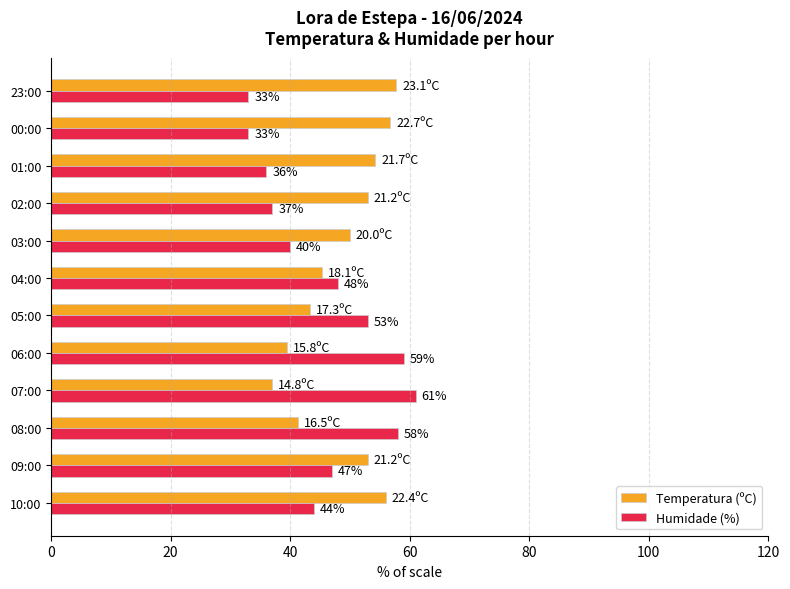

Which series has the largest total across all categories?

Temperatura (ºC)